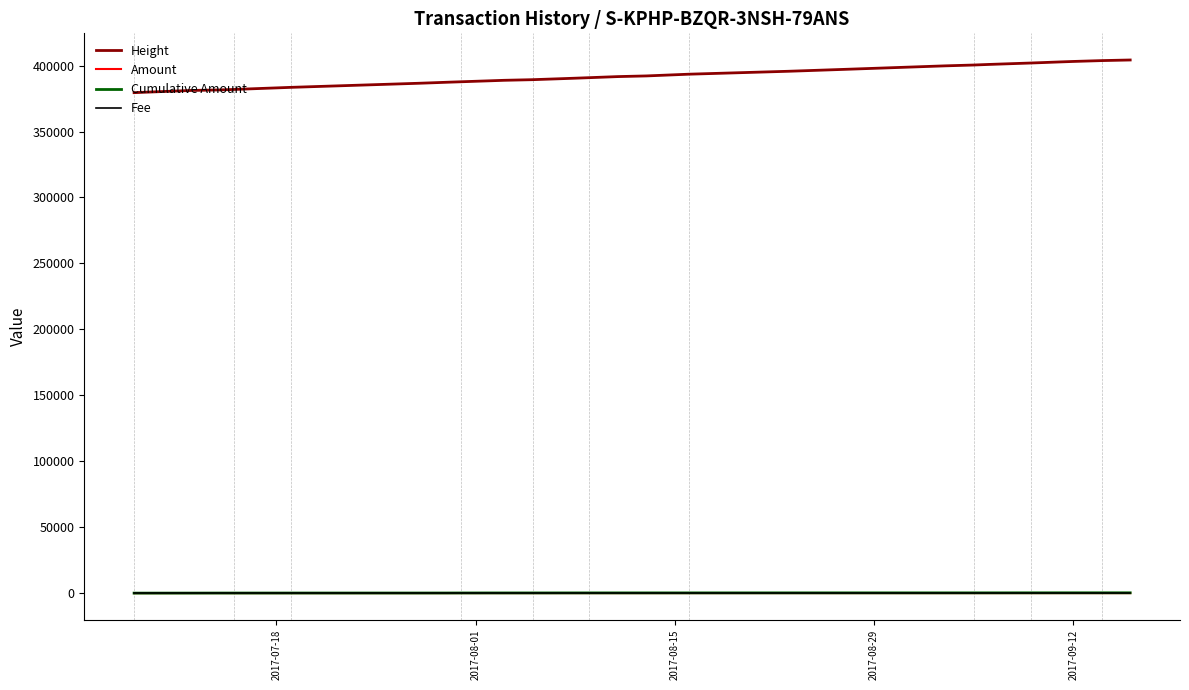

What is the maximum value for Height?

404244.0